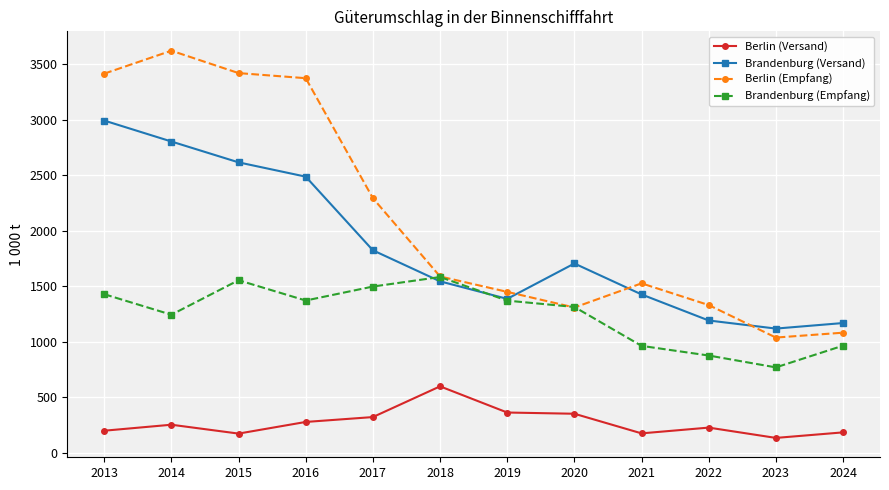

What is the value of the Brandenburg (Versand) point at the 1st from the left?

2994